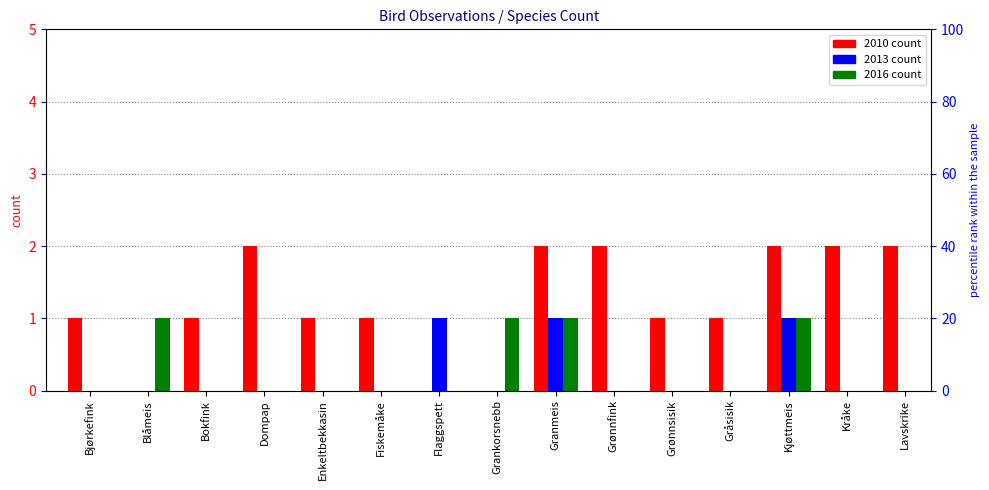

Which series has the largest total across all categories?

2010